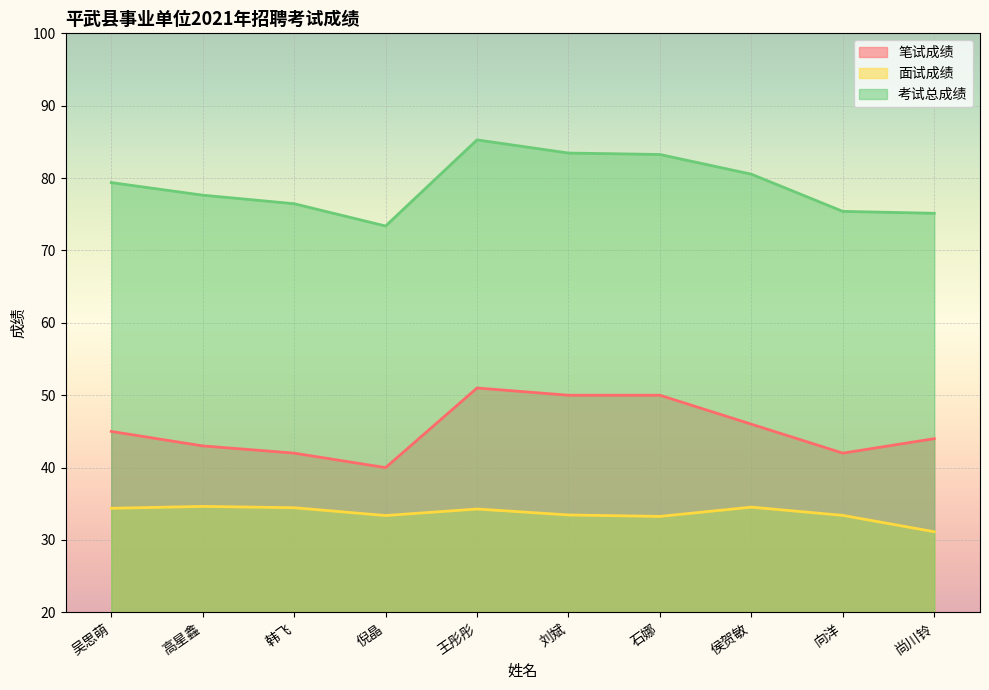

Is it true that 面试成绩 equals 31.1 at 尚川铃?

True